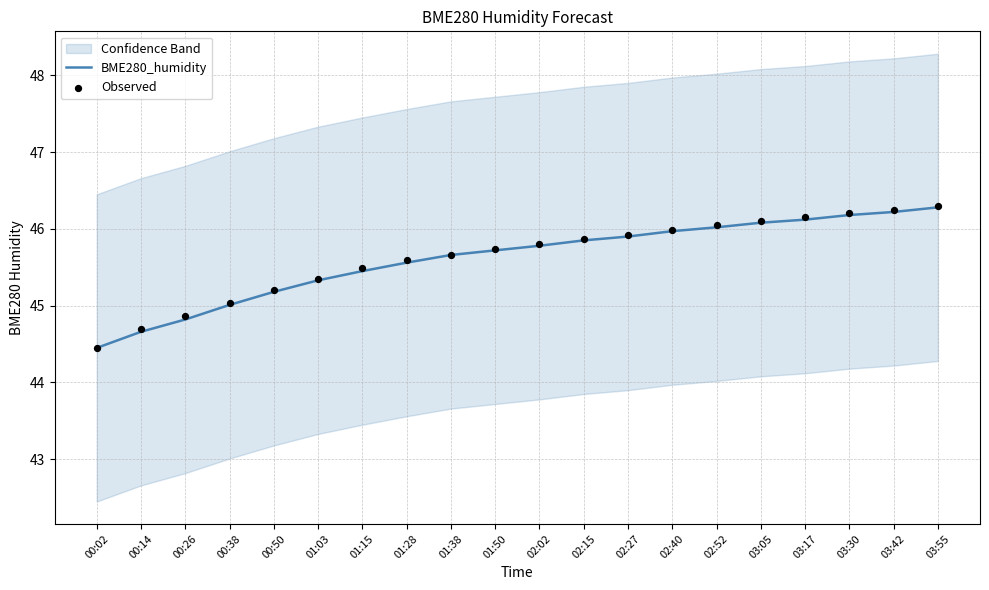

Which series has the largest total across all categories?

Observed